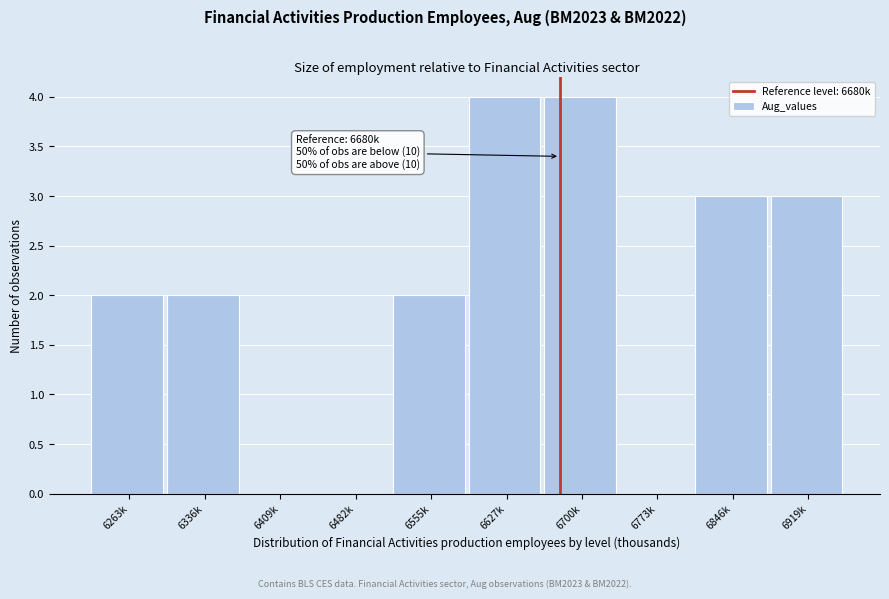

Which has a higher value, 6773k or 6919k?

6919k